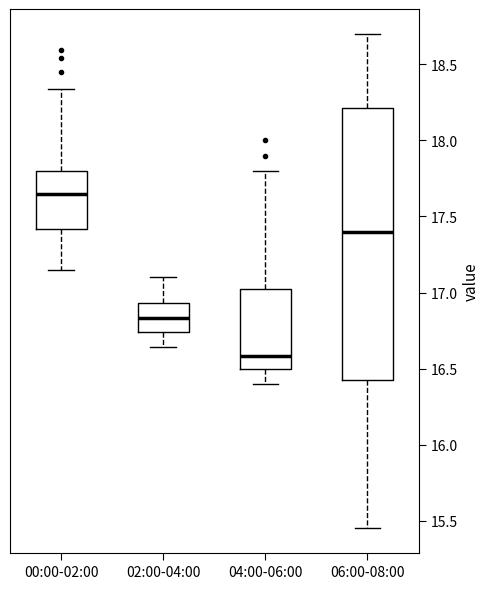

Reading left to right, read every box against the y-axis: the position of its median line, the range the box covers, and the ends of its whiskers. The values are not printed on the chart, so give them approximately, as read against the axis.

00:00-02:00: median 17.65, box 17.40 to 17.80, whiskers 17.15 to 18.35
02:00-04:00: median 16.85, box 16.75 to 16.95, whiskers 16.65 to 17.10
04:00-06:00: median 16.60, box 16.50 to 17.05, whiskers 16.40 to 17.80
06:00-08:00: median 17.40, box 16.45 to 18.20, whiskers 15.45 to 18.70